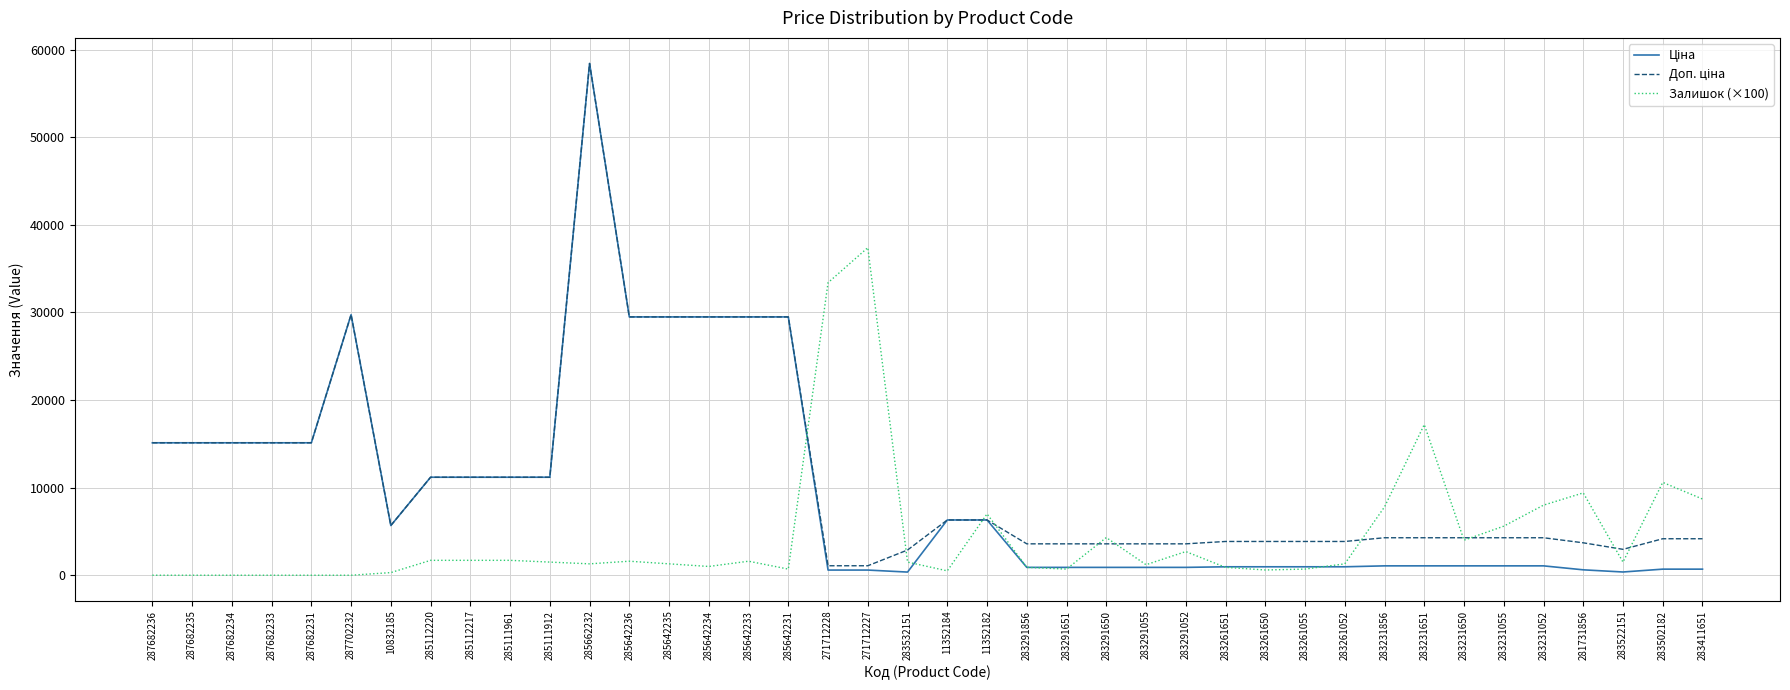

The Залишок (×100) series shows 0.0 at 287682236. True or false?

True